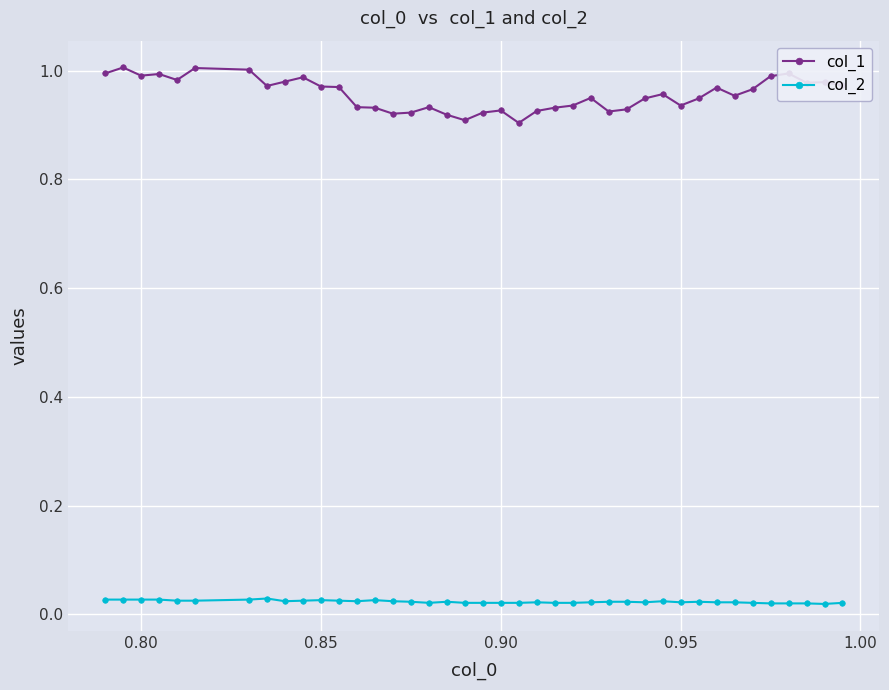

What are all the series names shown in the legend?

col_1, col_2